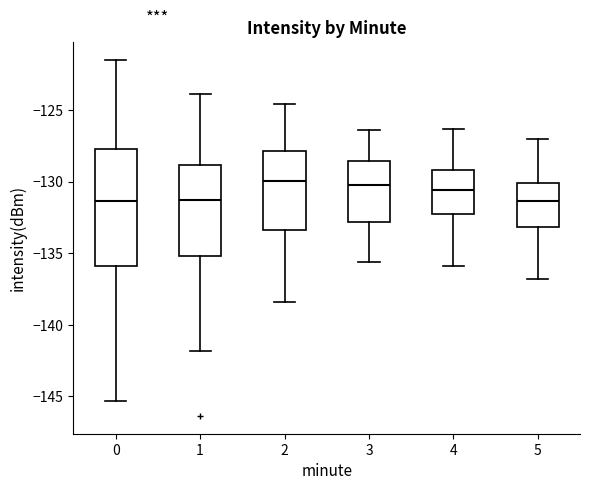

Where does the upper whisker of the box at x = 0 end on the y-axis? The values are not printed on the chart, so give them approximately, as read against the axis.

-121.5